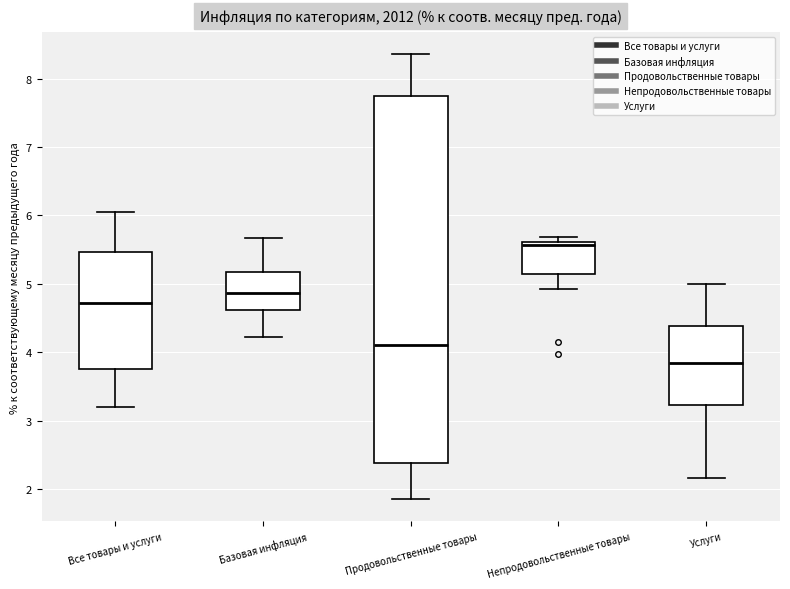

Reading left to right, transcribe this box plot: for each box, give where its median line is, the range the box spans, and where its two whiskers end, as read against the y-axis. The values are not printed on the chart, so give them approximately, as read against the axis.

Все товары и услуги: median 4.7, box 3.8 to 5.5, whiskers 3.2 to 6.1
Базовая инфляция: median 4.9, box 4.6 to 5.2, whiskers 4.2 to 5.7
Продовольственные товары: median 4.1, box 2.4 to 7.7, whiskers 1.9 to 8.4
Непродовольственные товары: median 5.6 (just below the box's upper edge), box 5.1 to 5.6, whiskers 4.9 to 5.7
Услуги: median 3.8, box 3.2 to 4.4, whiskers 2.2 to 5.0